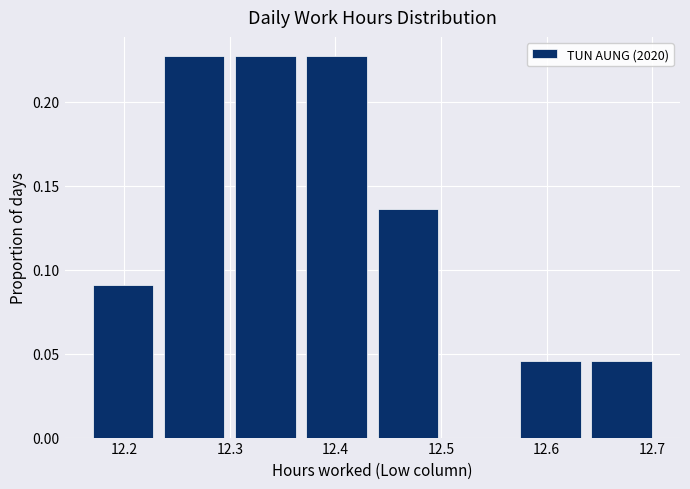

Reading left to right, transcribe this chart: for each bar, give the range it covers on the x-axis and its height. Neither the bar edges nor the heights are printed on the chart, so give them approximately, as read against the axes.

12.17 to 12.24: 0.090
12.24 to 12.31: 0.225
12.31 to 12.37: 0.225
12.37 to 12.44: 0.225
12.44 to 12.51: 0.135
12.51 to 12.58: 0
12.58 to 12.64: 0.045
12.64 to 12.71: 0.045